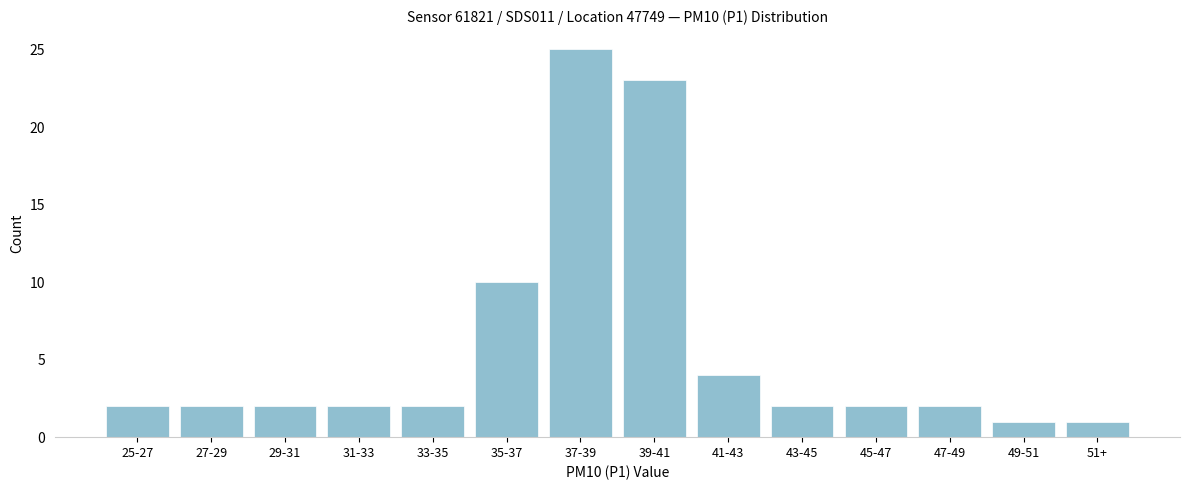

Reading left to right, extract all data points from this chart.

25-27=2	27-29=2	29-31=2	31-33=2	33-35=2	35-37=10	37-39=25	39-41=23	41-43=4	43-45=2	45-47=2	47-49=2	49-51=1	51+=1